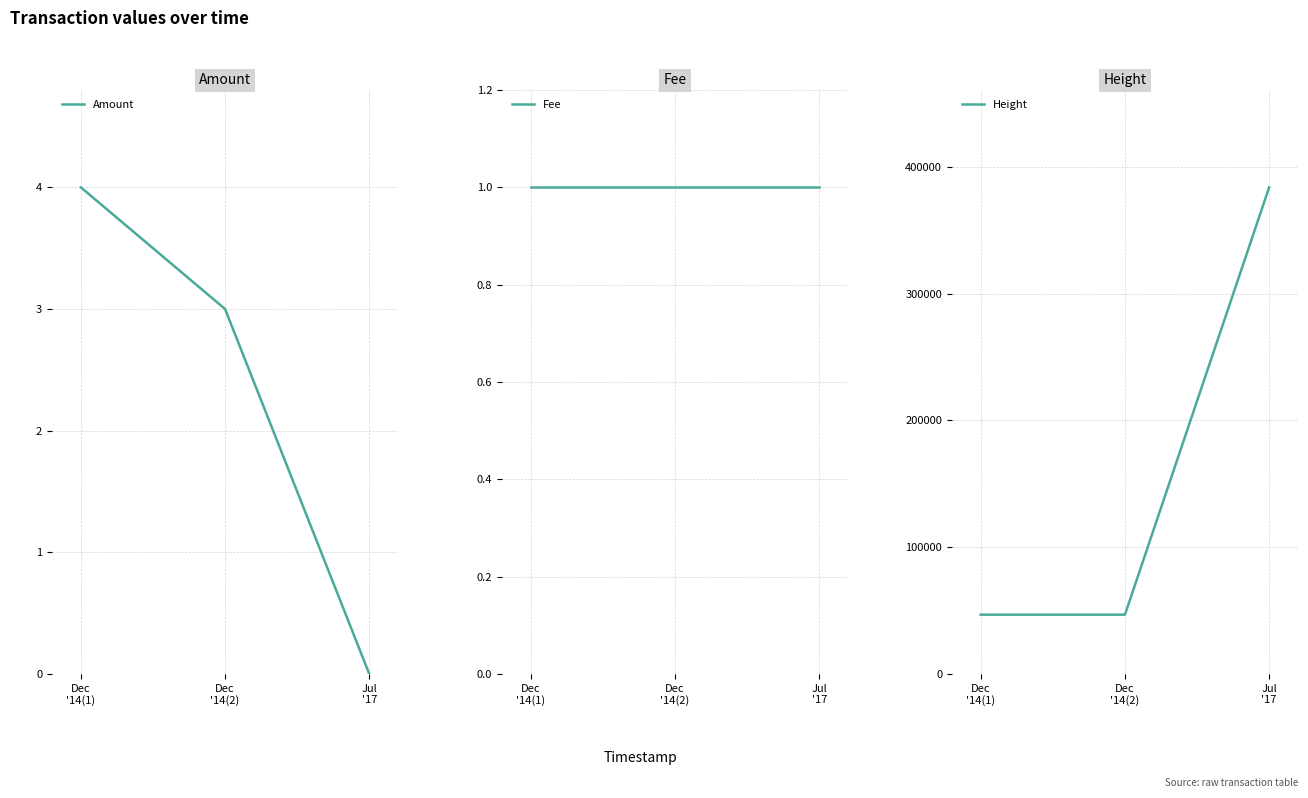

Reading left to right, transcribe all the data shown in this chart.

Amount: 4	3	0
Fee: 1	1	1
Height: 46783	46784	383770